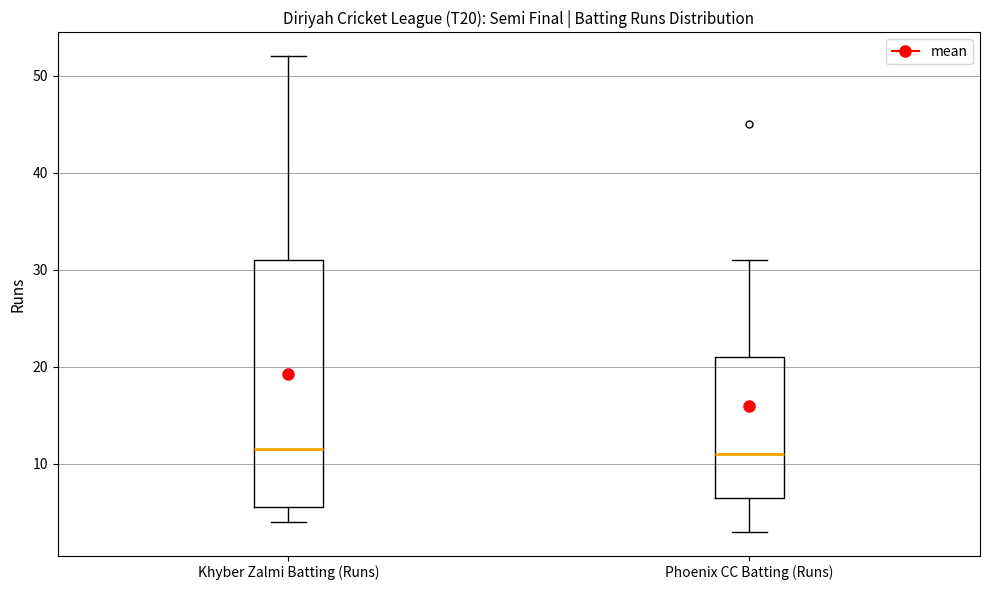

Comparing the boxes themselves (not the whiskers), which one is the tallest?

Khyber Zalmi Batting (Runs)